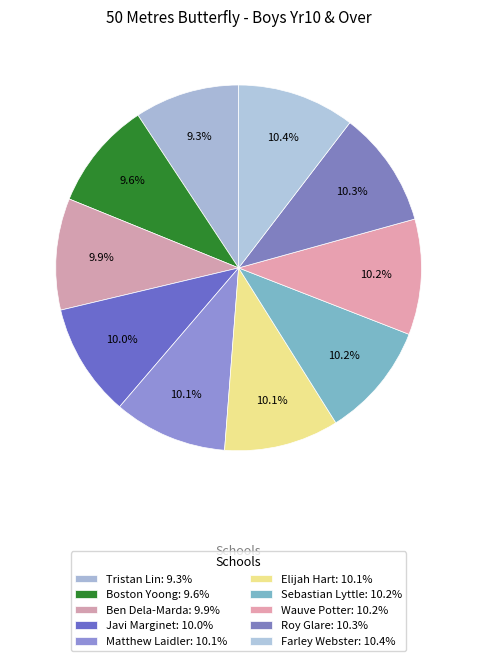

Is it true that Javi Marginet is 10% of the pie?

True